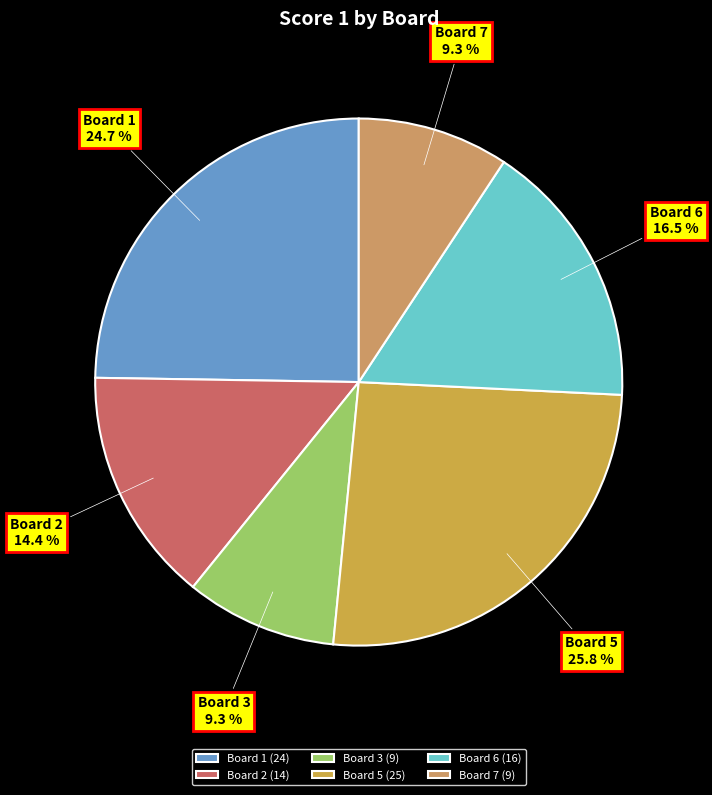

To the nearest percent, what is the average slice percentage?

17%